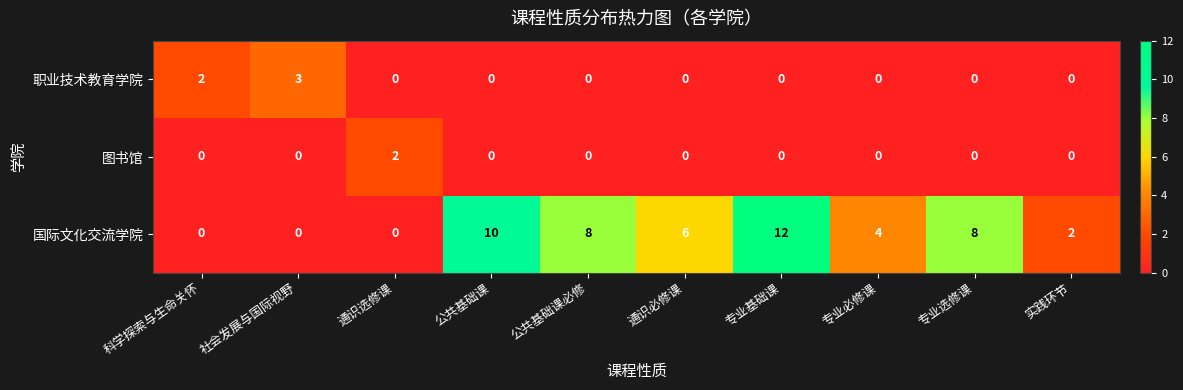

Which label corresponds to the largest value in the chart?

专业基础课